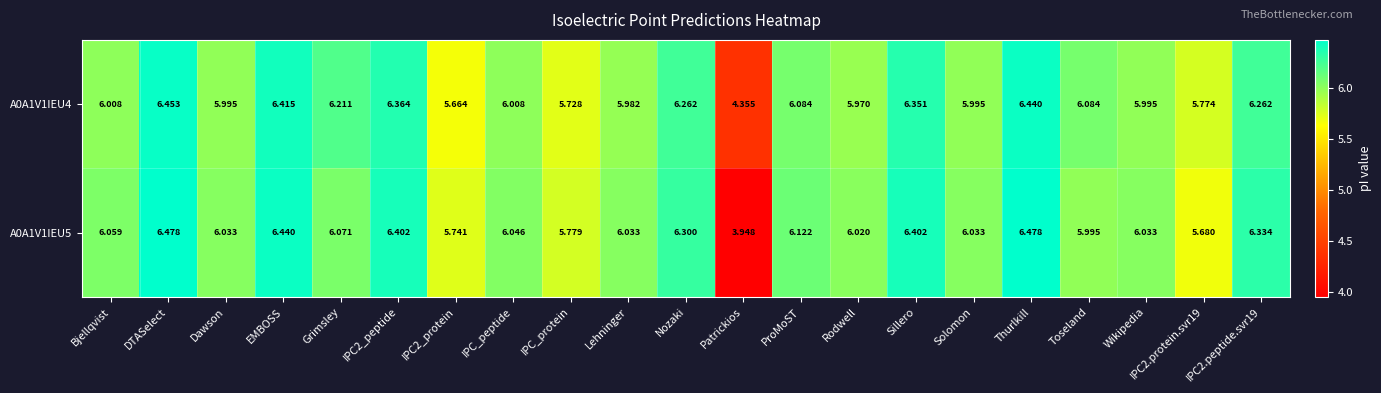

At which label does A0A1V1IEU4 reach its peak?

DTASelect